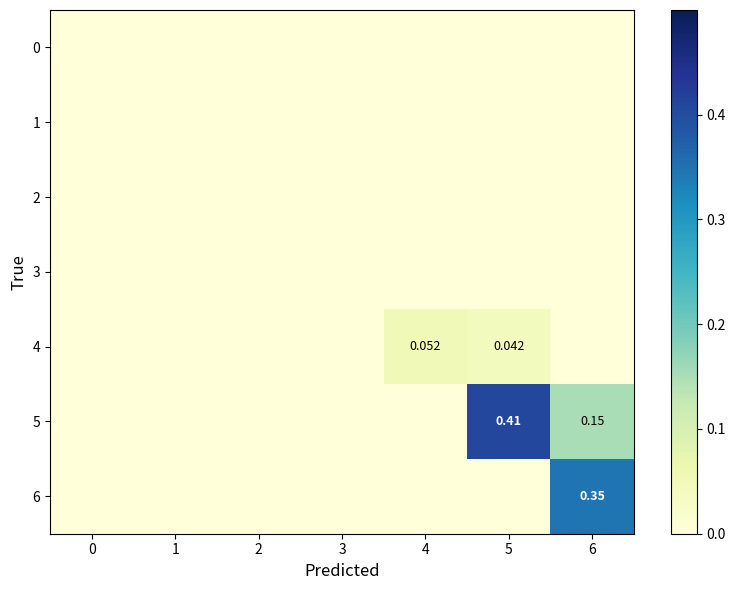

Rank the series at 1 from lowest to highest value.

0, 1, 2, 3, 4, 5, 6